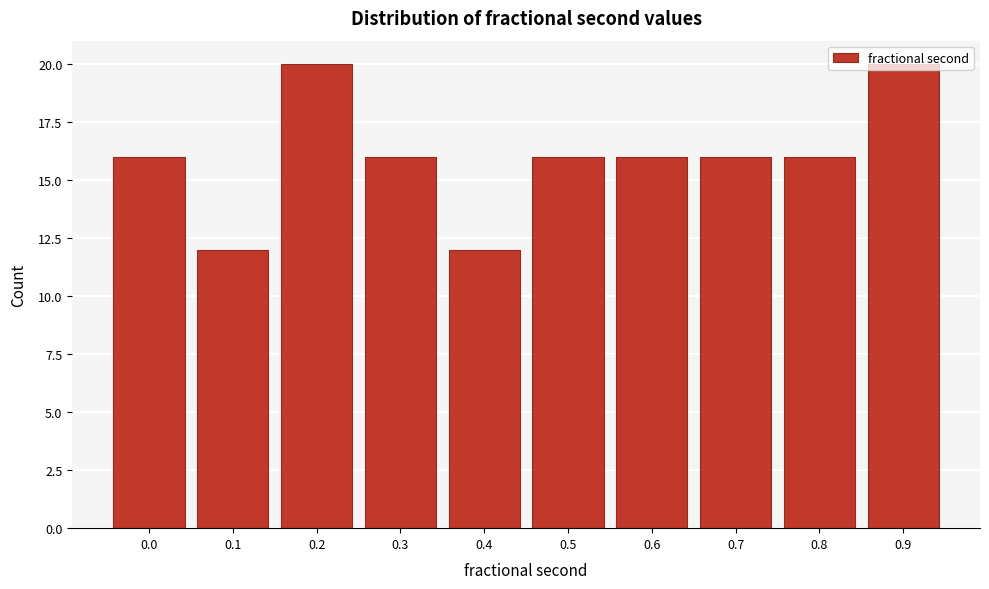

Between 0.9 and 0.8, which is larger?

0.9